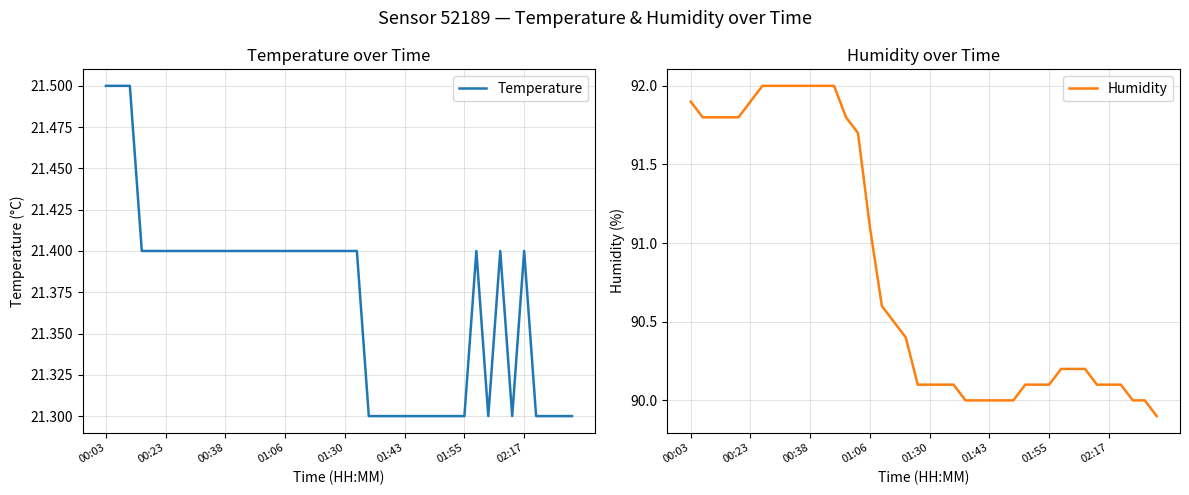

How many lines are shown in the chart?

2